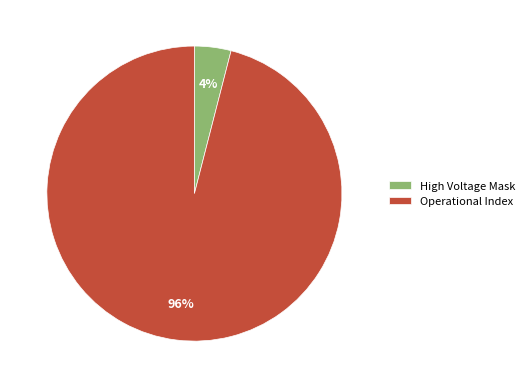

Count the number of slices in the pie.

2